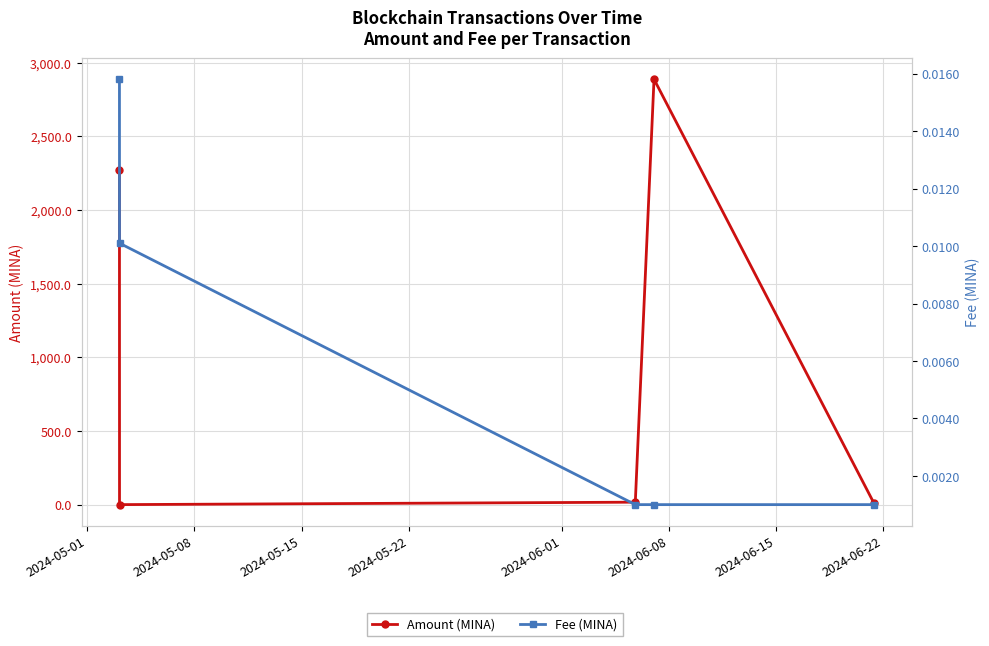

What is the difference between the highest and lowest values at 2024-06-01?

8.4